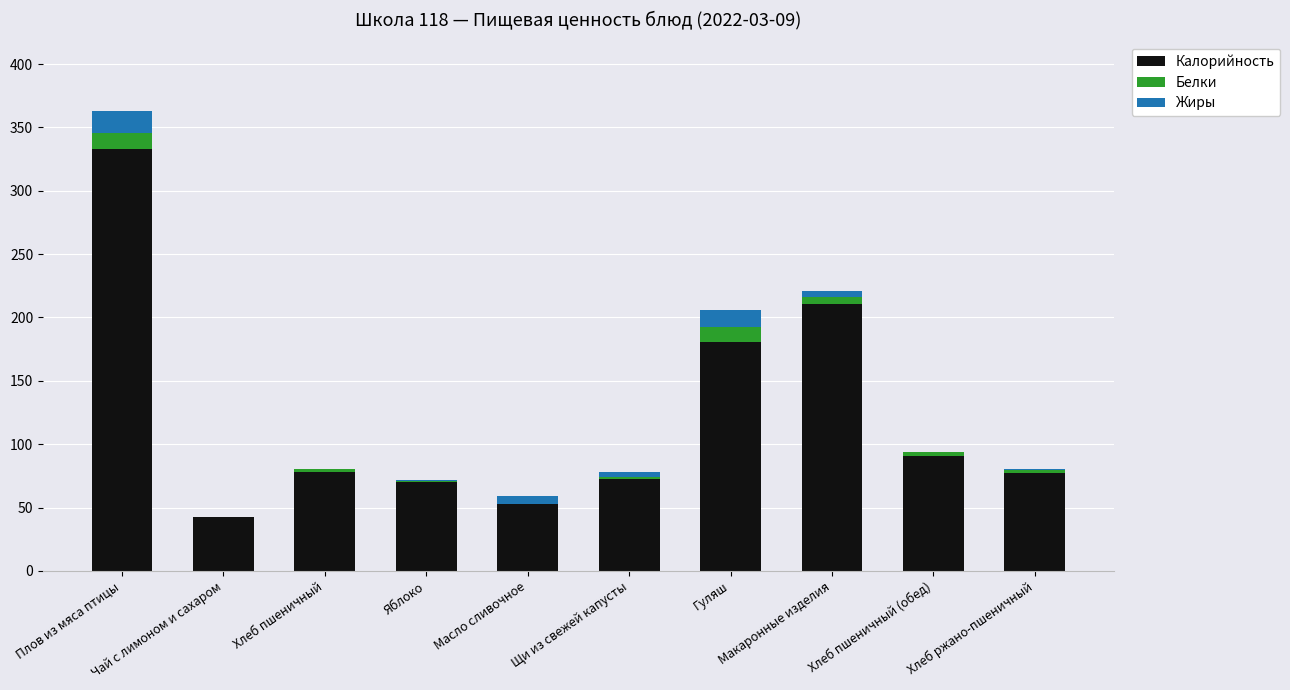

Which series has the largest total across all categories?

Калорийность